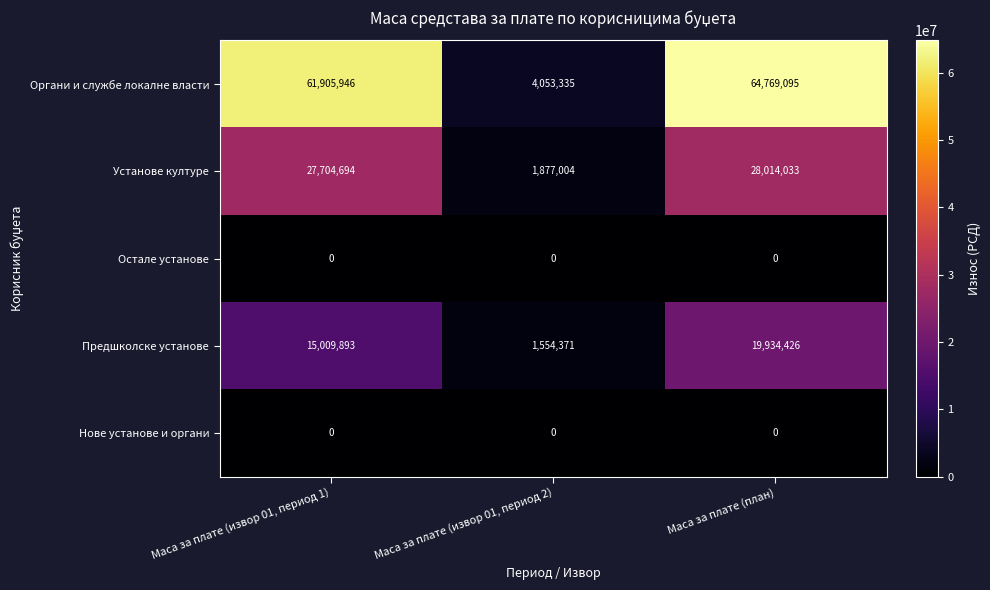

Which category has the lowest value in the Установе културе series?

Маса за плате (извор 01, период 2)